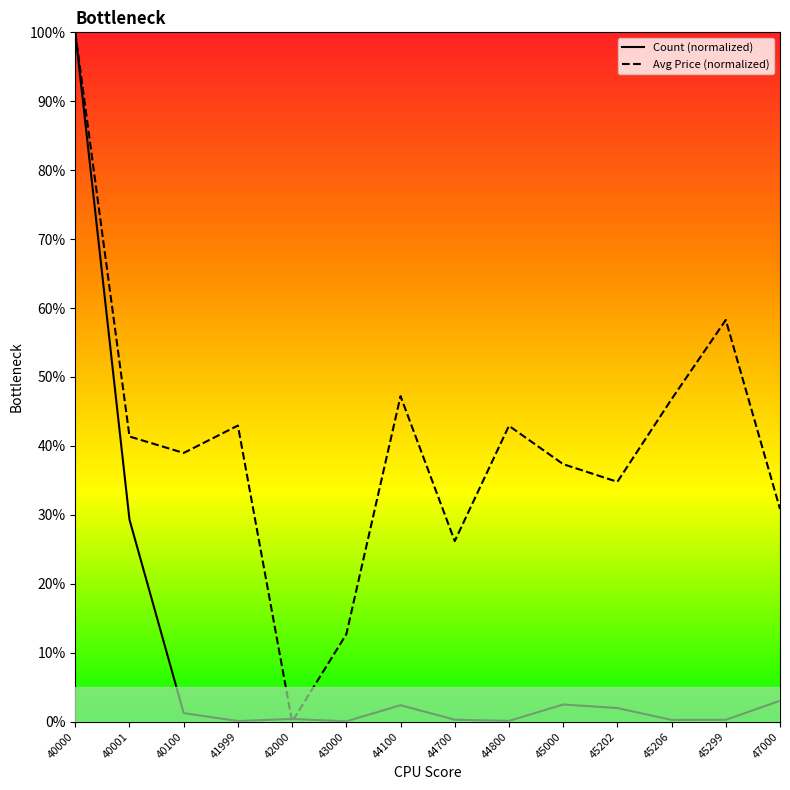

What is the spread (max minus min) of values at 45299?

58.0